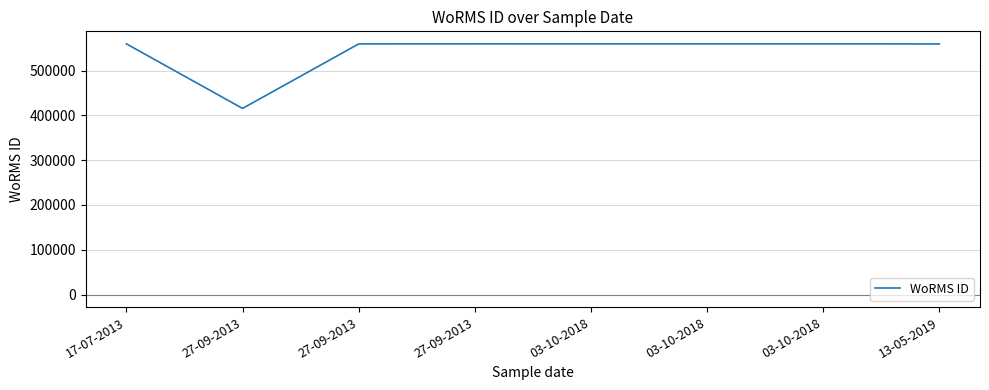

How many series are shown in this chart?

1